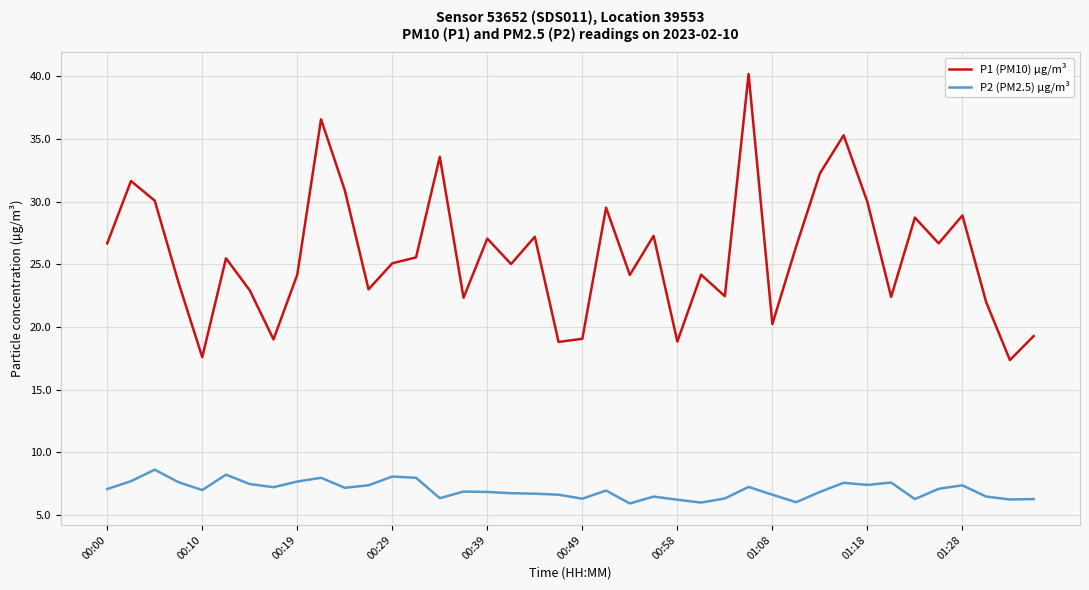

List the series in order of their peak value, lowest first.

P2 (PM2.5) µg/m³, P1 (PM10) µg/m³